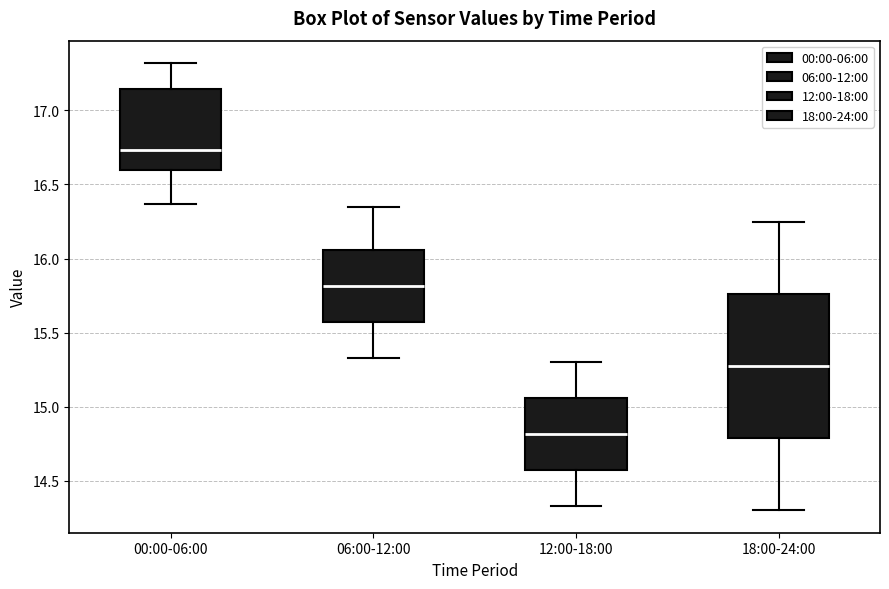

Where does the upper whisker of the box for 06:00-12:00 end on the y-axis? The values are not printed on the chart, so give them approximately, as read against the axis.

16.35